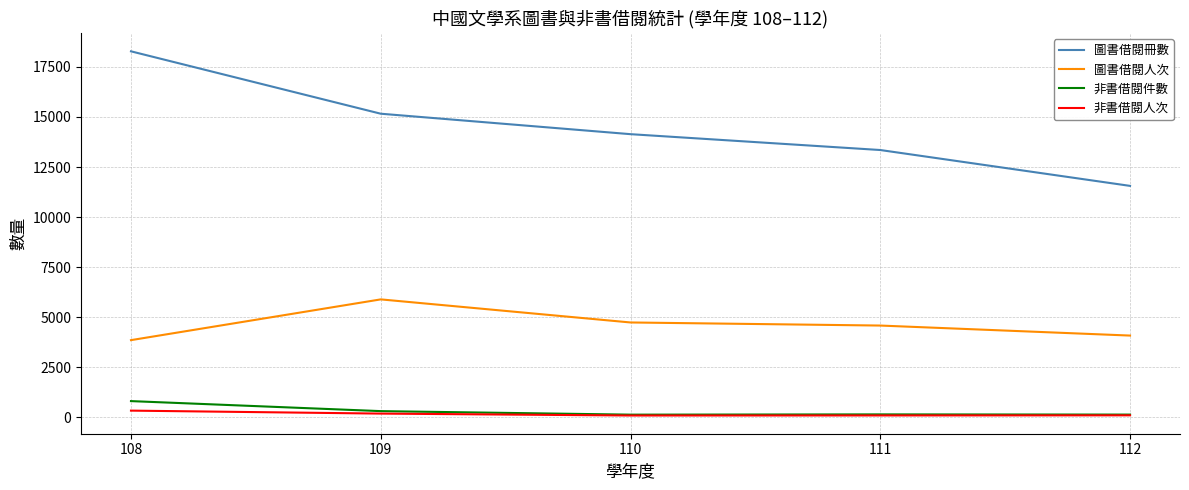

Which series has the largest total across all categories?

圖書借閱冊數